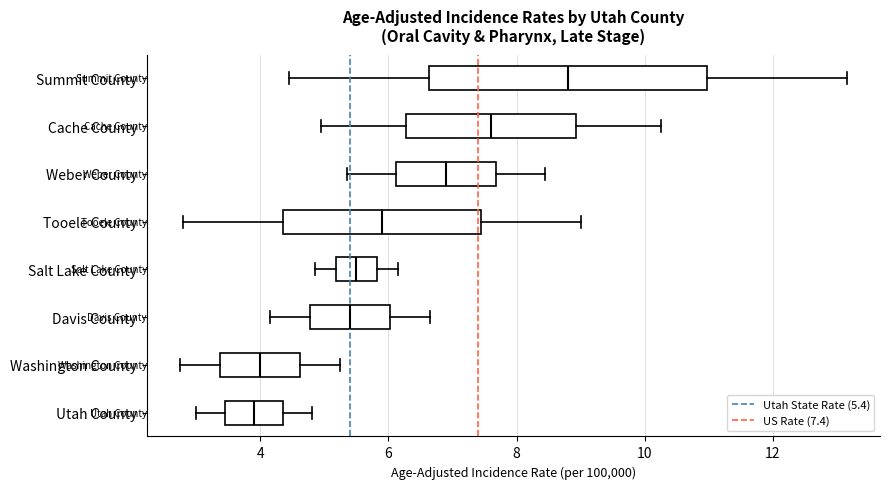

Which box has the furthest to the right median line?

Summit County